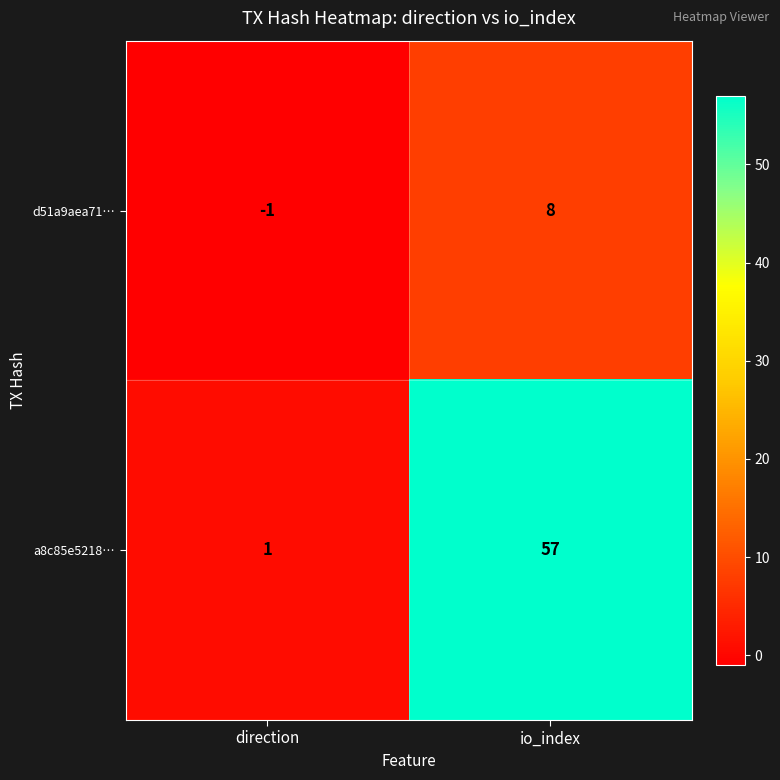

At which category is the sum across all series the highest?

io_index